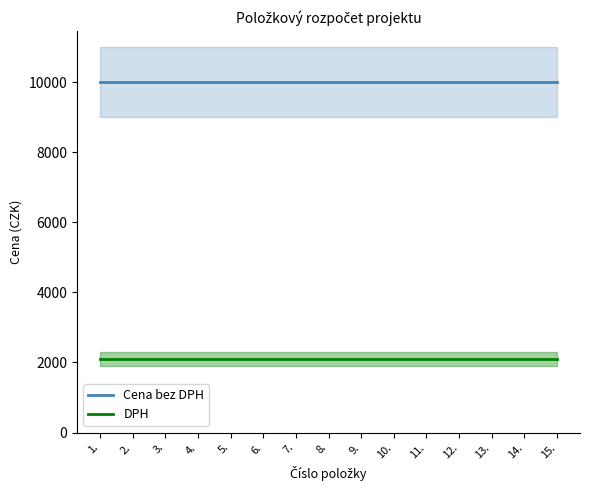

What is the smallest value displayed?

2100